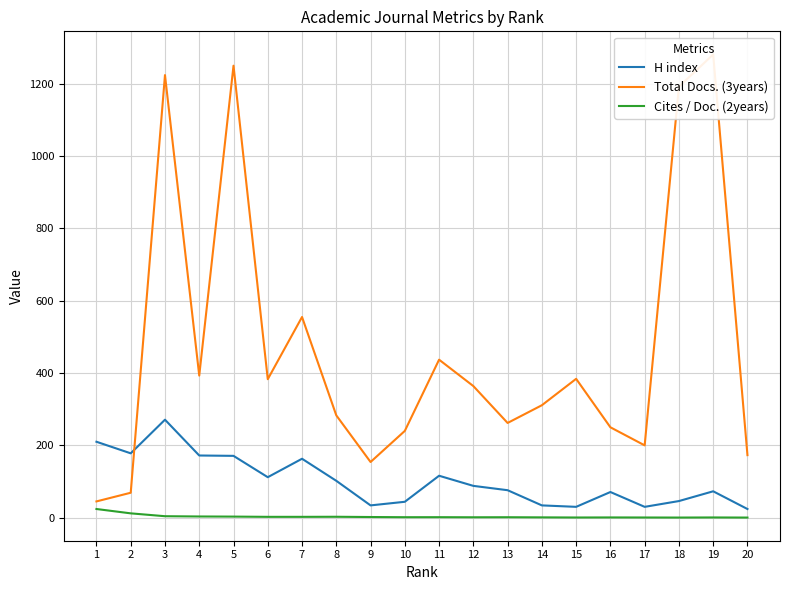

After their last crossing, which series has the higher values: H index or Total Docs. (3years)?

Total Docs. (3years)